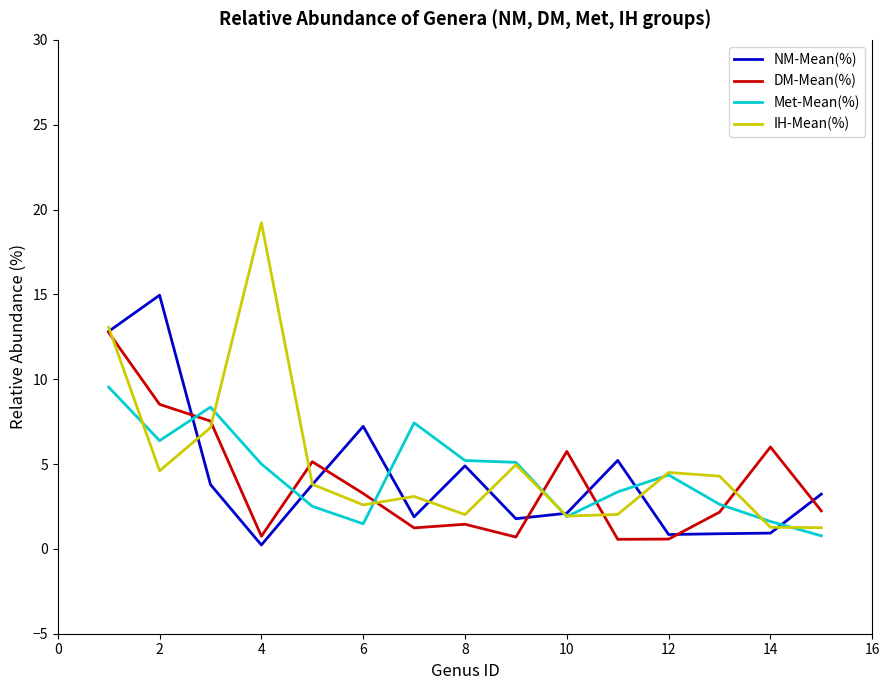

Which series ends up on top after the final intersection of Met-Mean(%) and DM-Mean(%)?

DM-Mean(%)